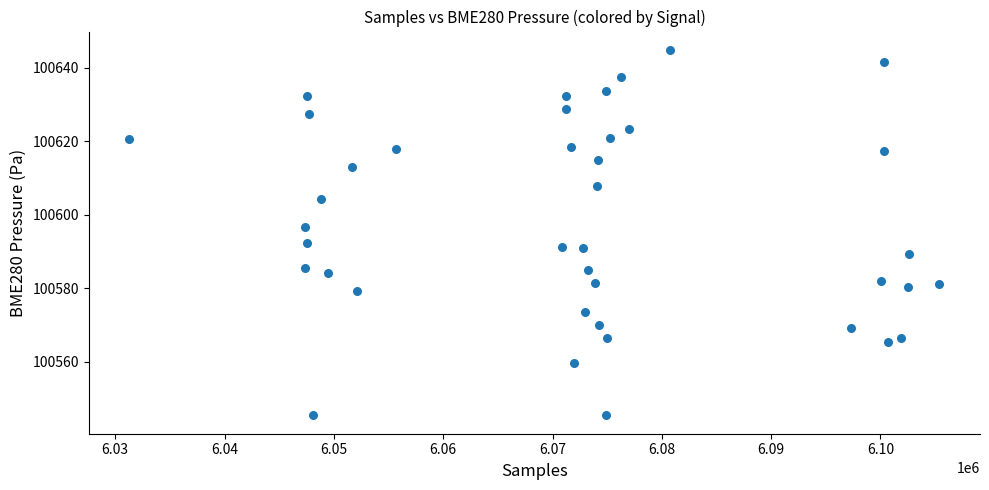

What Y value in the scatter plot is closest to 100595?

100596.5